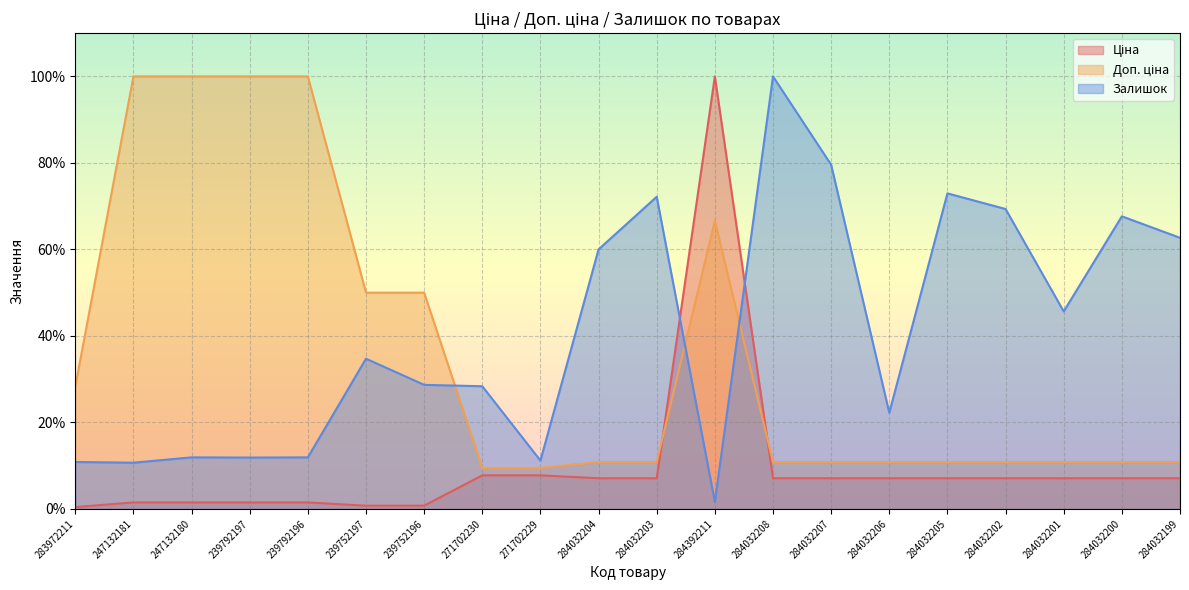

Which series has the widest spread of values?

Ціна